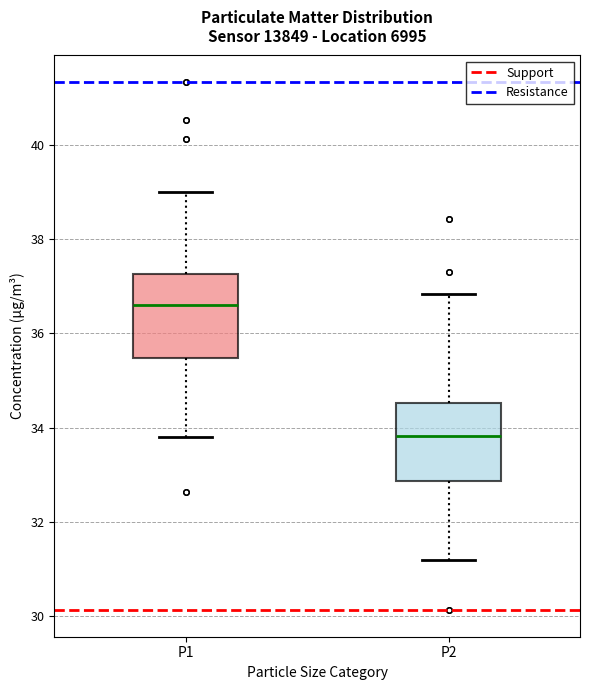

Where does the median line of the box for P1 sit on the y-axis? The values are not printed on the chart, so give them approximately, as read against the axis.

36.6